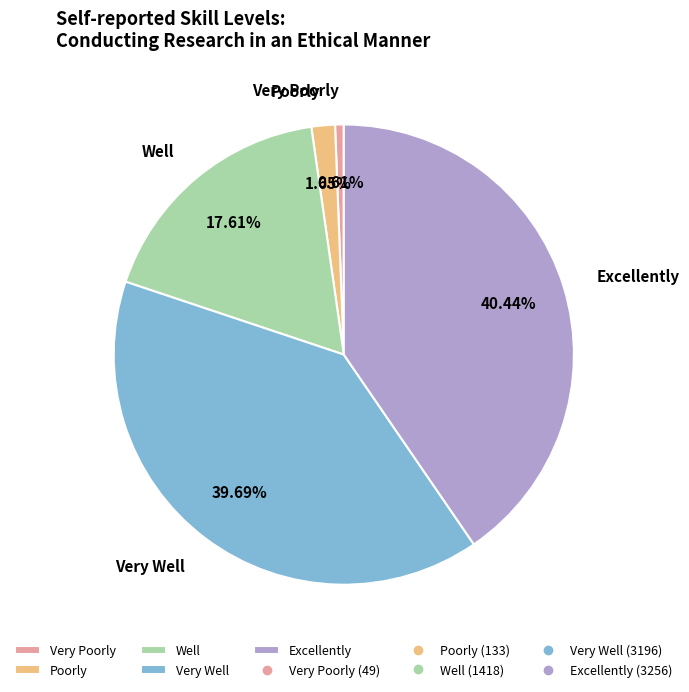

To the nearest percent, what percentage of the pie is Poorly?

2%